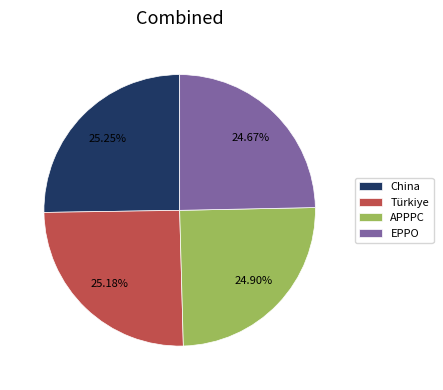

To the nearest percent, what percentage of the pie is EPPO?

25%